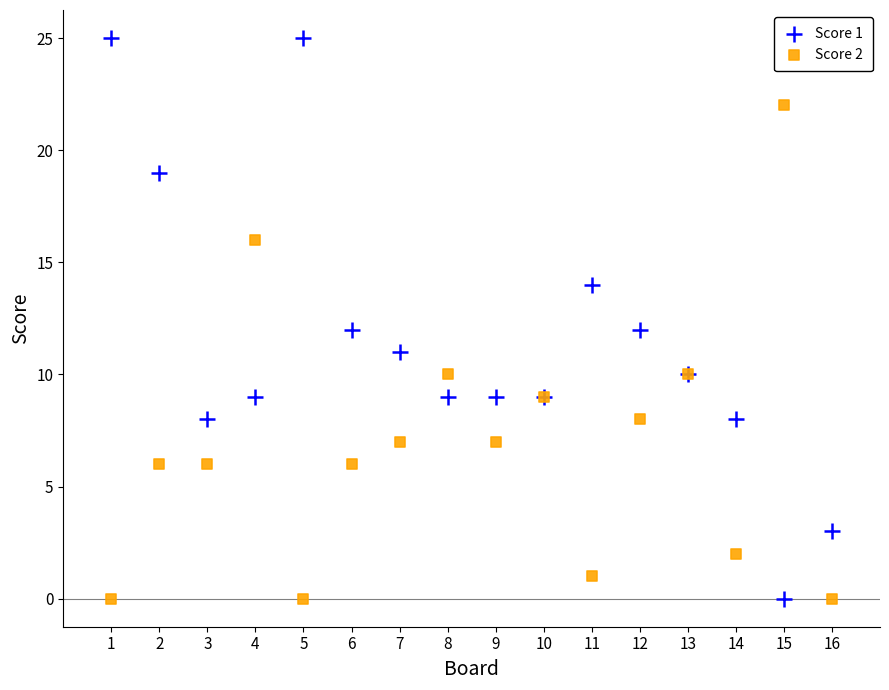

What is the X range (max minus min) for the scatter plot?

15